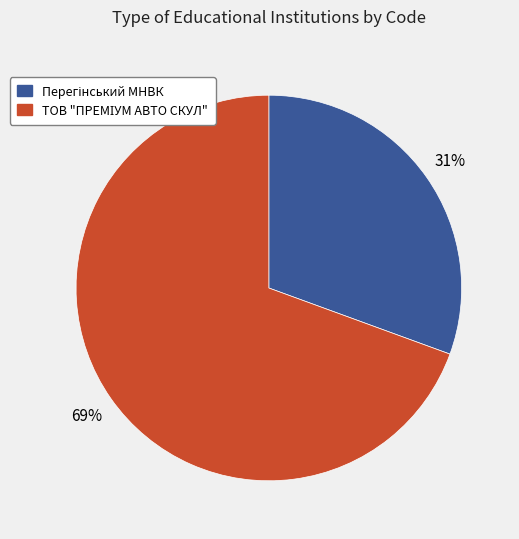

Is there a majority slice in this chart?

Yes